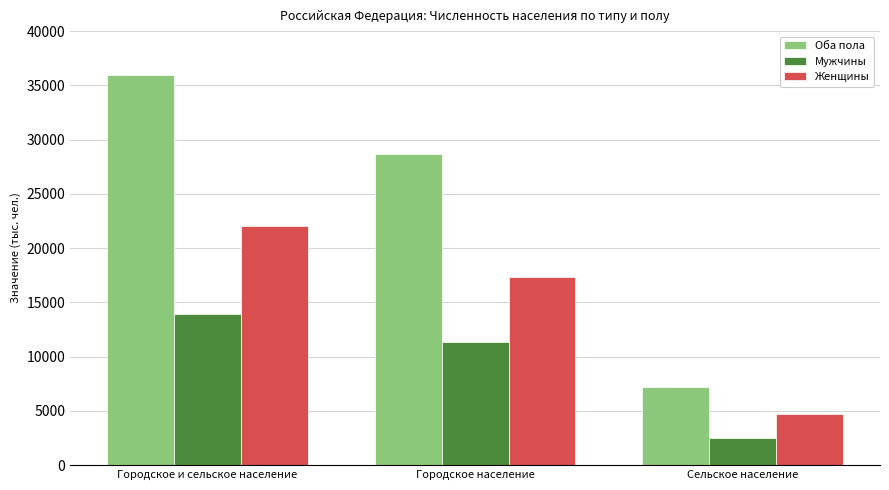

True or false: Оба пола has a value of 7227 at Сельское население.

True